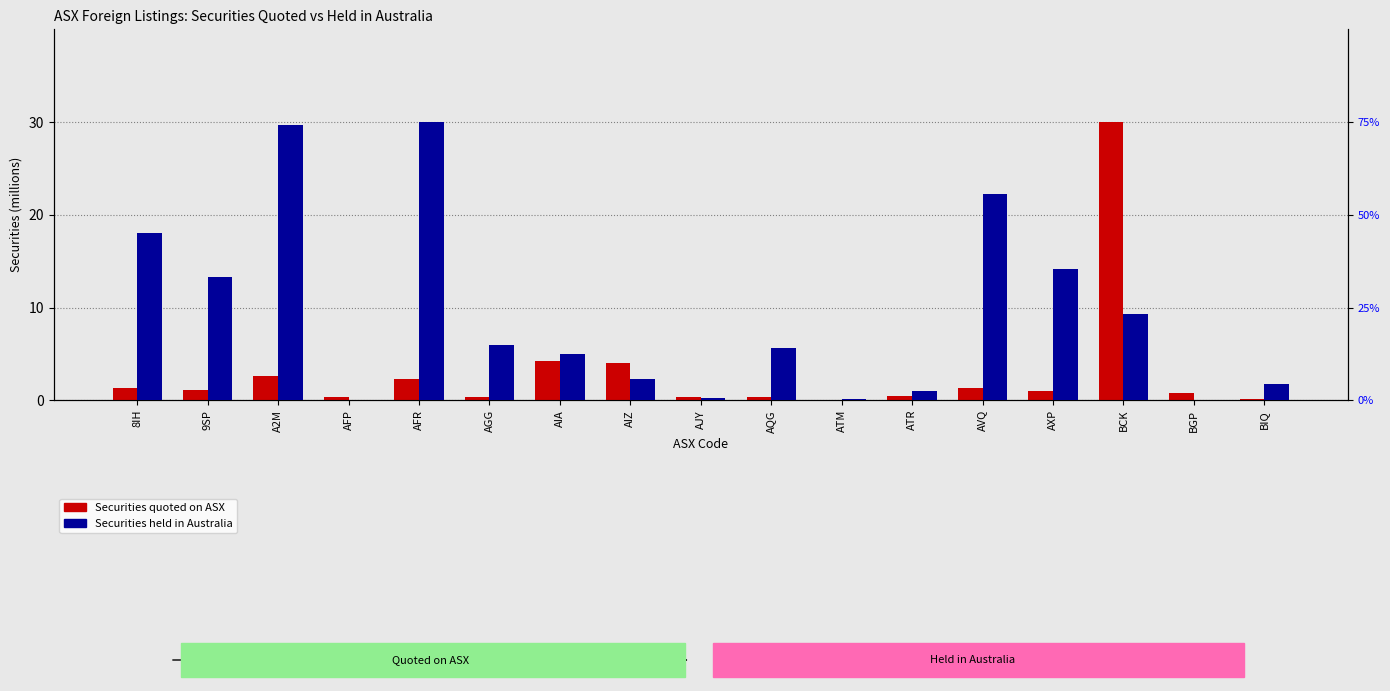

At which category is the sum across all series the highest?

BCK